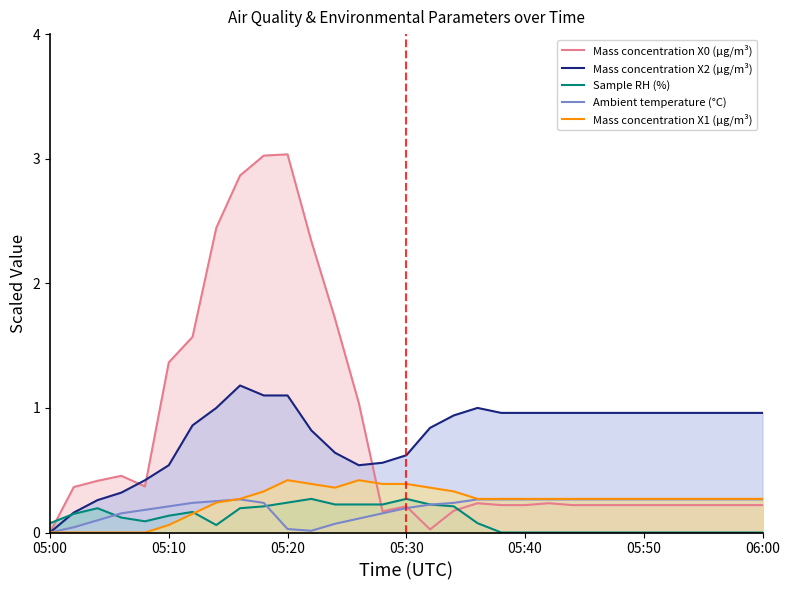

Rank the series at 14 from lowest to highest value.

Ambient temperature (°C), Mass concentration X0 (μg/m³), Sample RH (%), Mass concentration X1 (μg/m³), Mass concentration X2 (μg/m³)